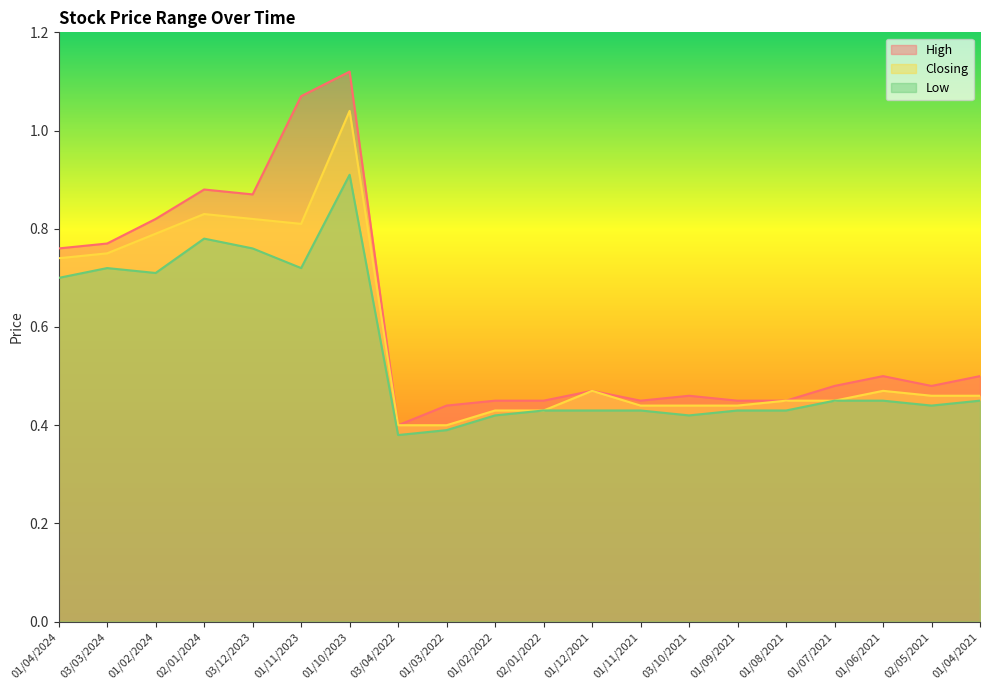

List the series in order of their peak value, lowest first.

Low, Closing, High